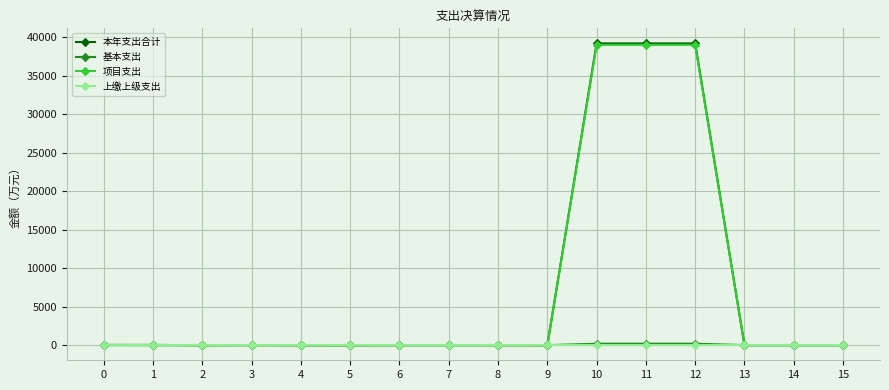

Which series has the largest range (max minus min)?

本年支出合计